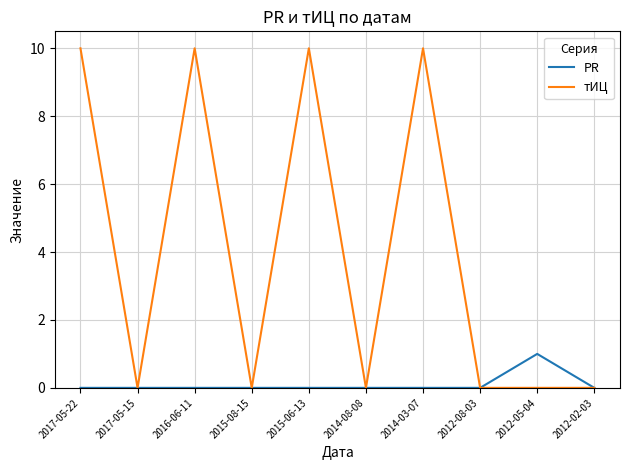

Rank the series by their average value, from lowest to highest.

PR, тИЦ